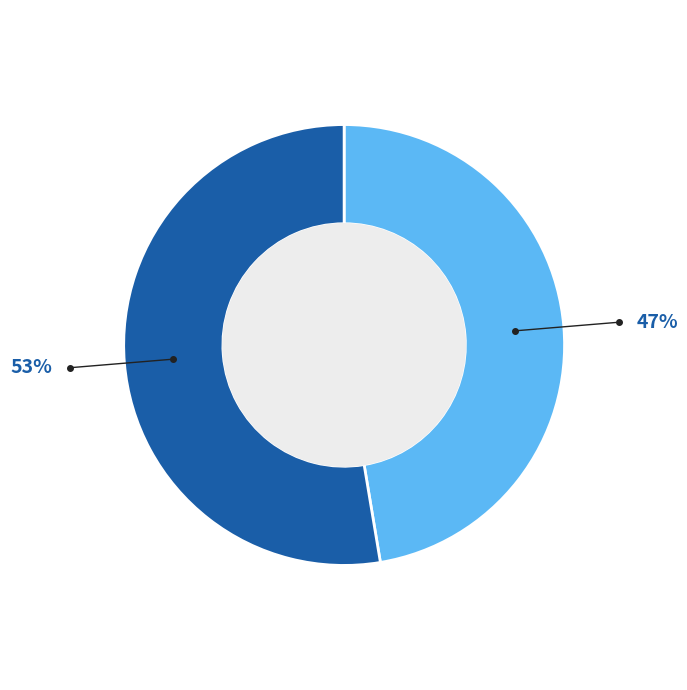

To the nearest percent, what is the average slice percentage?

50%